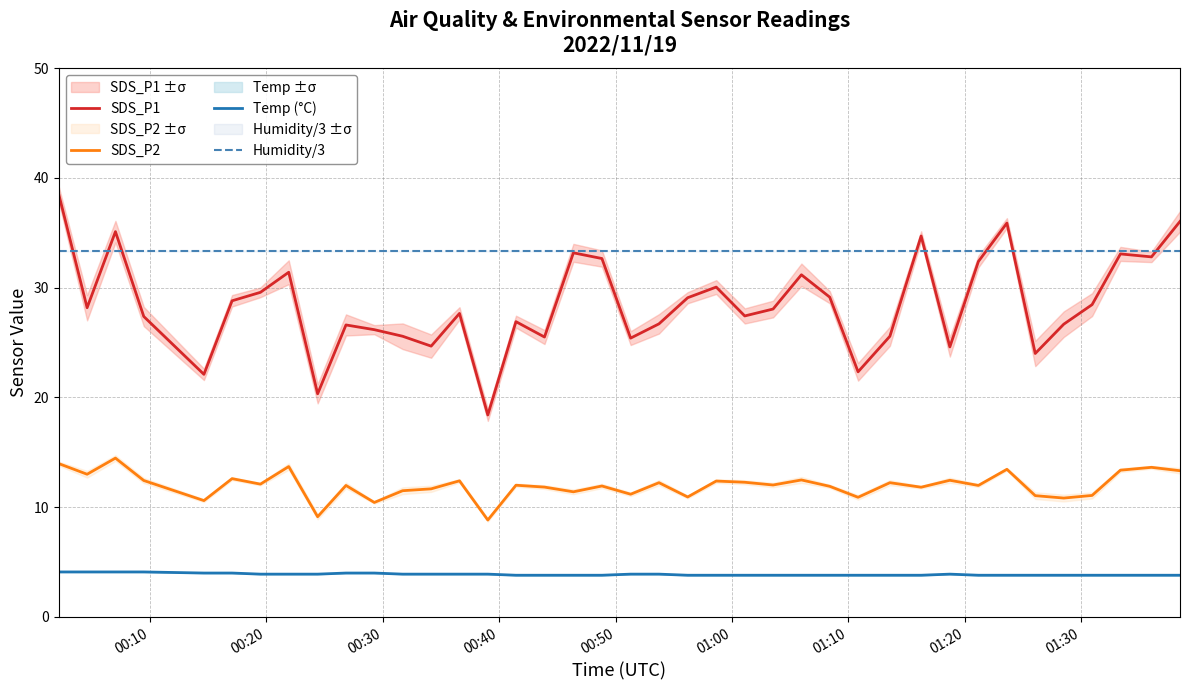

What is the maximum value for Humidity/3?

33.3